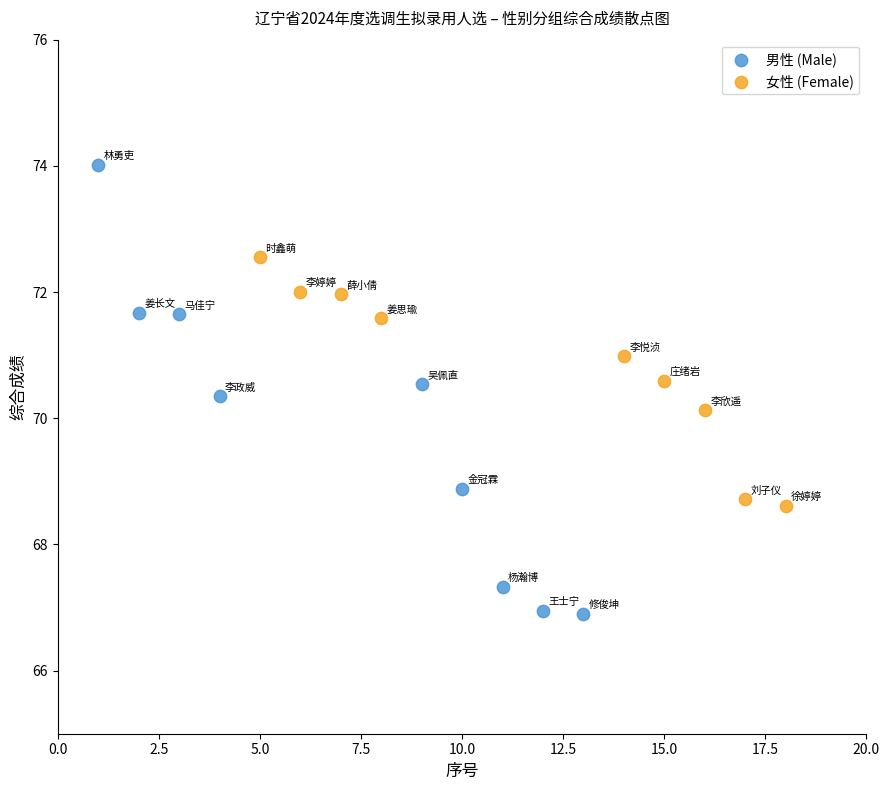

Which series reaches the maximum Y coordinate?

男性 (Male)